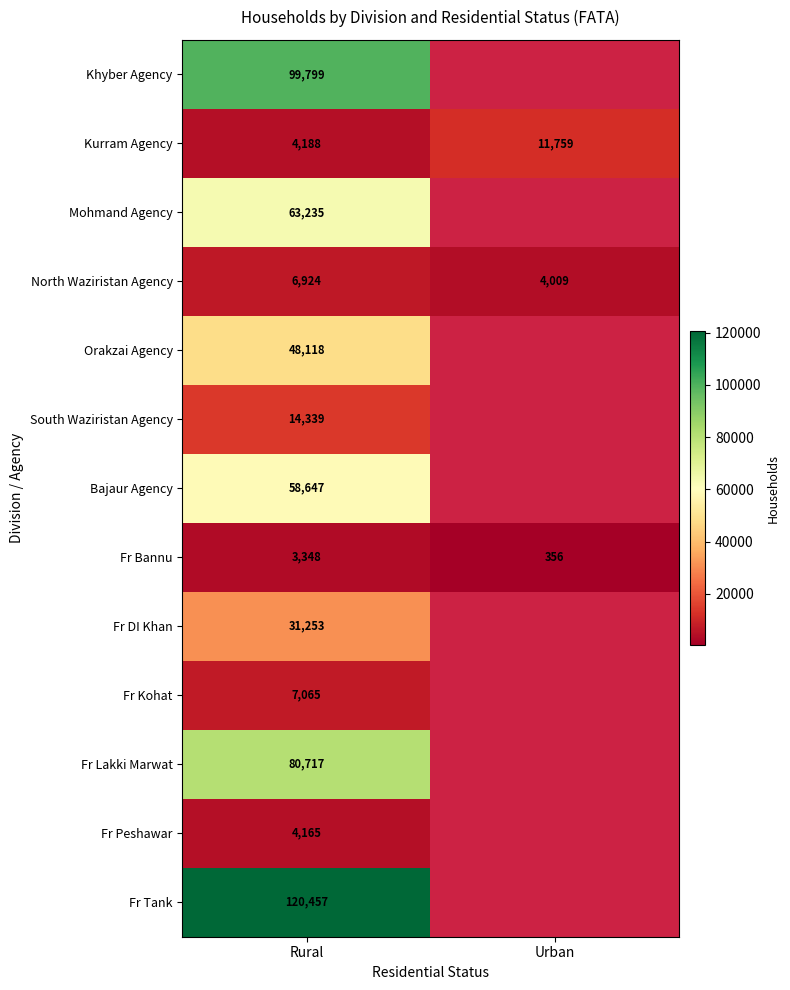

Rank the series at Rural from lowest to highest value.

Fr Bannu, Fr Peshawar, Kurram Agency, North Waziristan Agency, Fr Kohat, South Waziristan Agency, Fr DI Khan, Orakzai Agency, Bajaur Agency, Mohmand Agency, Fr Lakki Marwat, Khyber Agency, Fr Tank